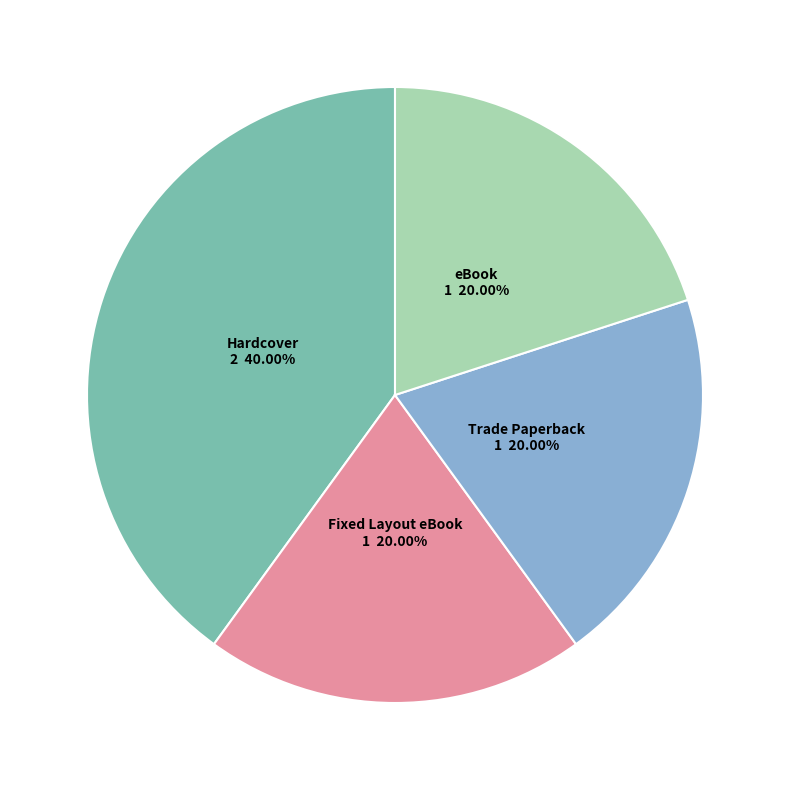

Which category has the biggest portion of the pie?

Hardcover